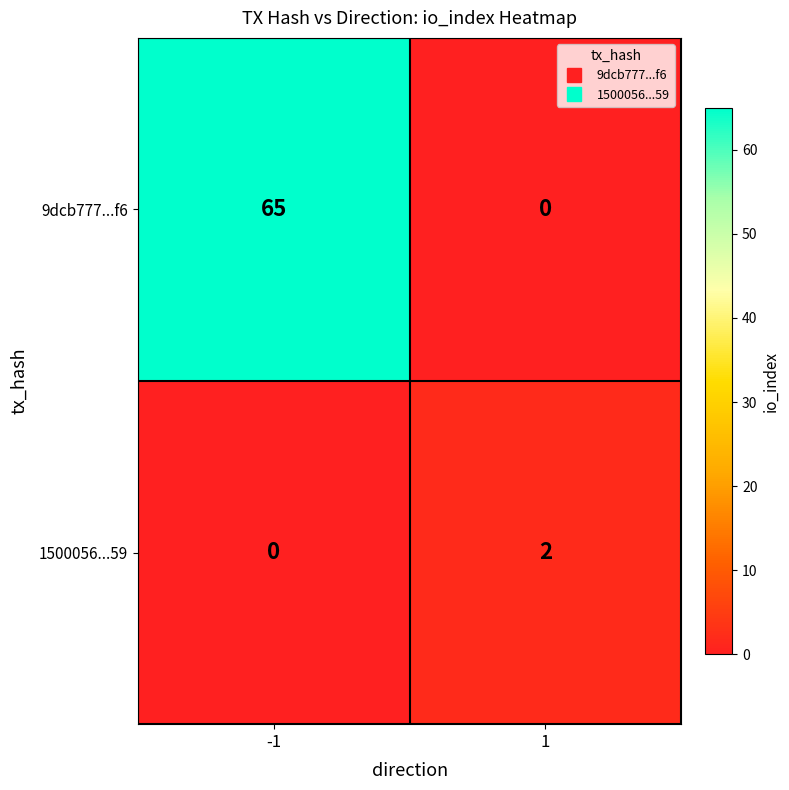

At -1, list the series in order from largest to smallest.

9dcb777...f6, 1500056...59